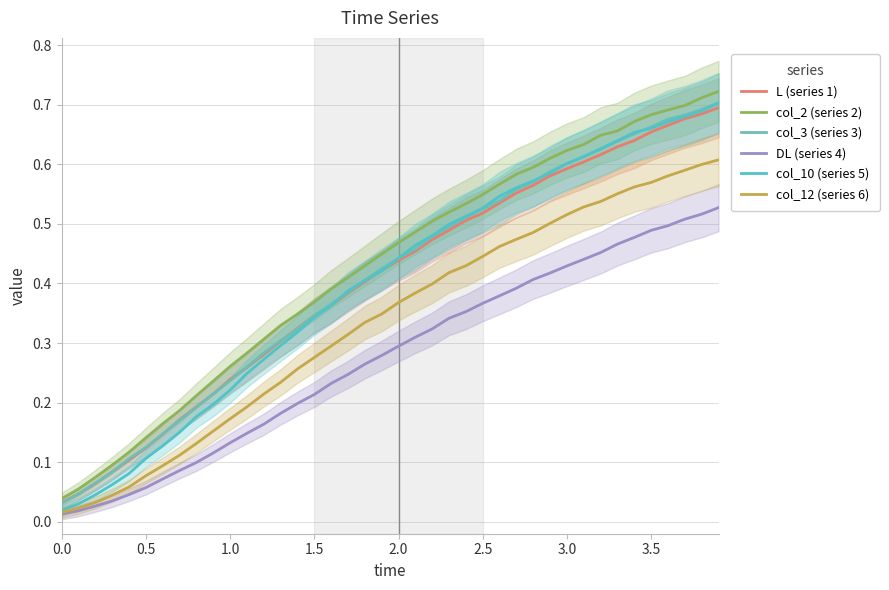

List the series in order of their peak value, highest first.

col_2 (series 2), col_3 (series 3), col_10 (series 5), L (series 1), col_12 (series 6), DL (series 4)